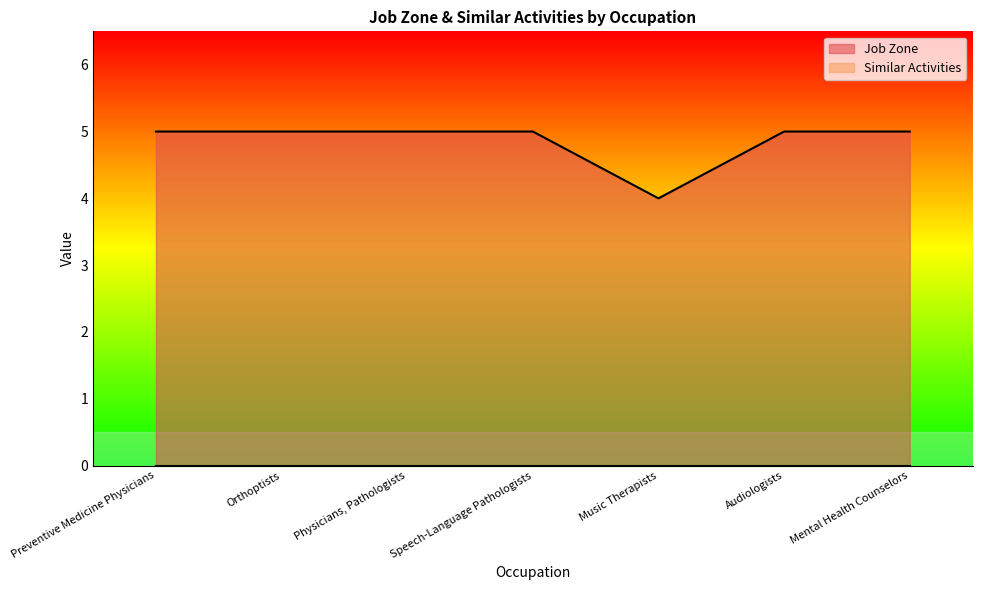

Rank the categories by value from highest to lowest.

Preventive Medicine Physicians, Orthoptists, Physicians, Pathologists, Speech-Language Pathologists, Audiologists, Mental Health Counselors, Music Therapists